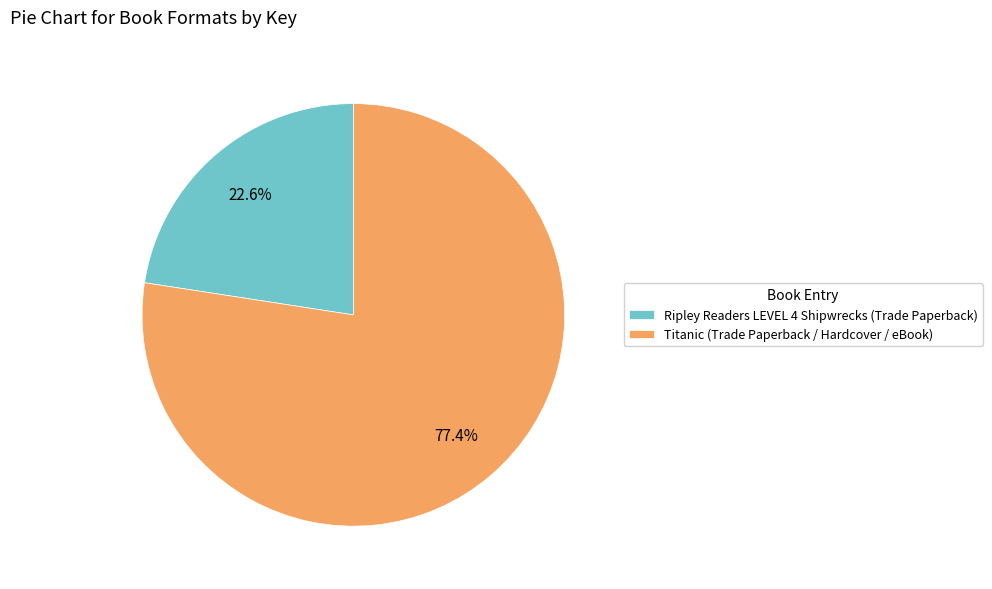

Rank the categories by value from lowest to highest.

Ripley Readers LEVEL 4 Shipwrecks (Trade Paperback), Titanic (Trade Paperback / Hardcover / eBook)